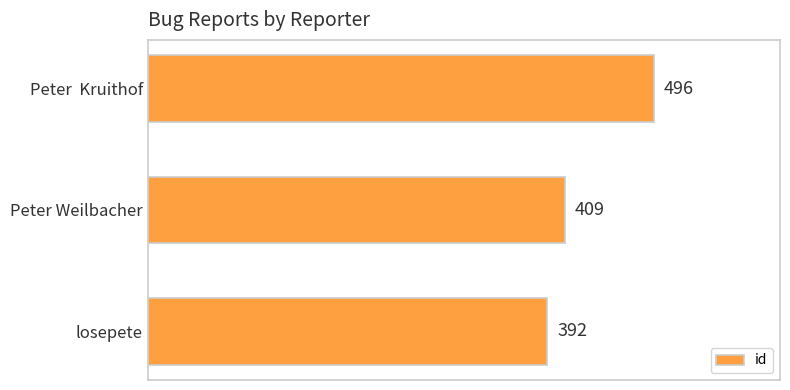

How many values are between 392 and 496?

3